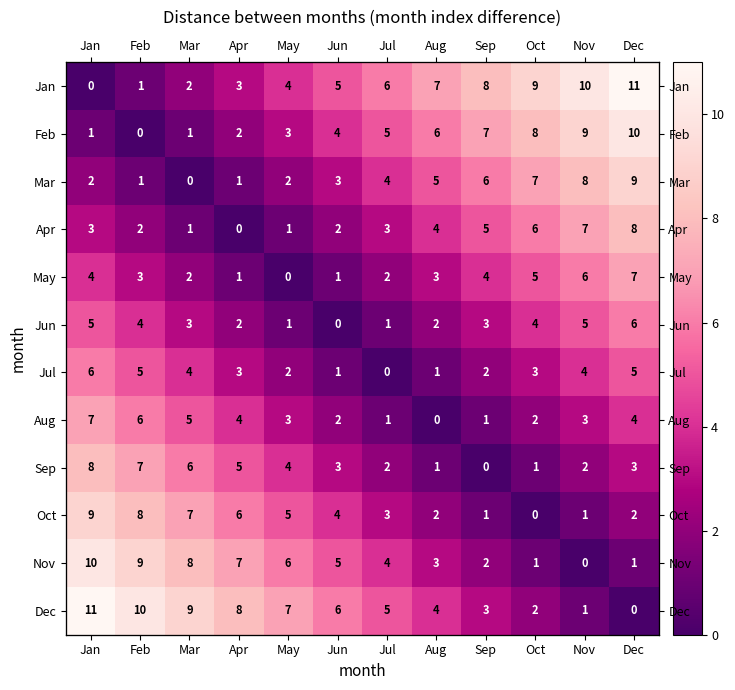

List the labels in order of Sep value, largest first.

Jan, Feb, Mar, Apr, May, Jun, Dec, Jul, Nov, Aug, Oct, Sep